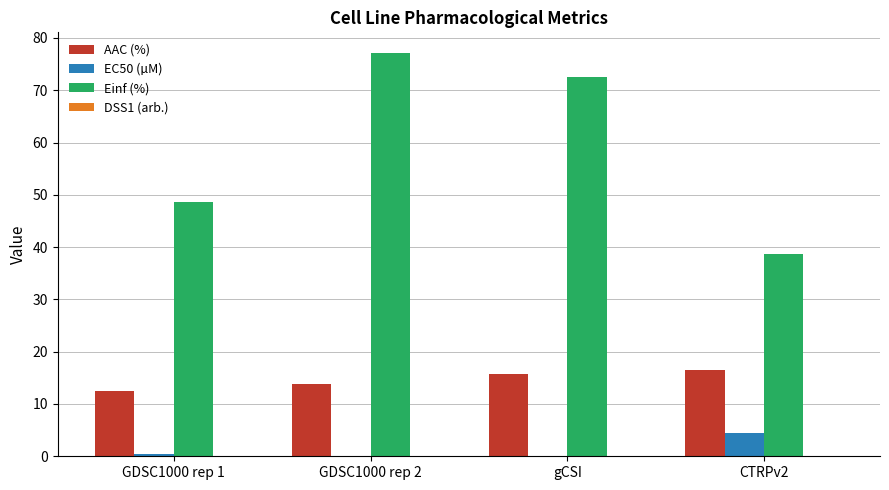

What is the sum of all AAC (%) values?

58.6